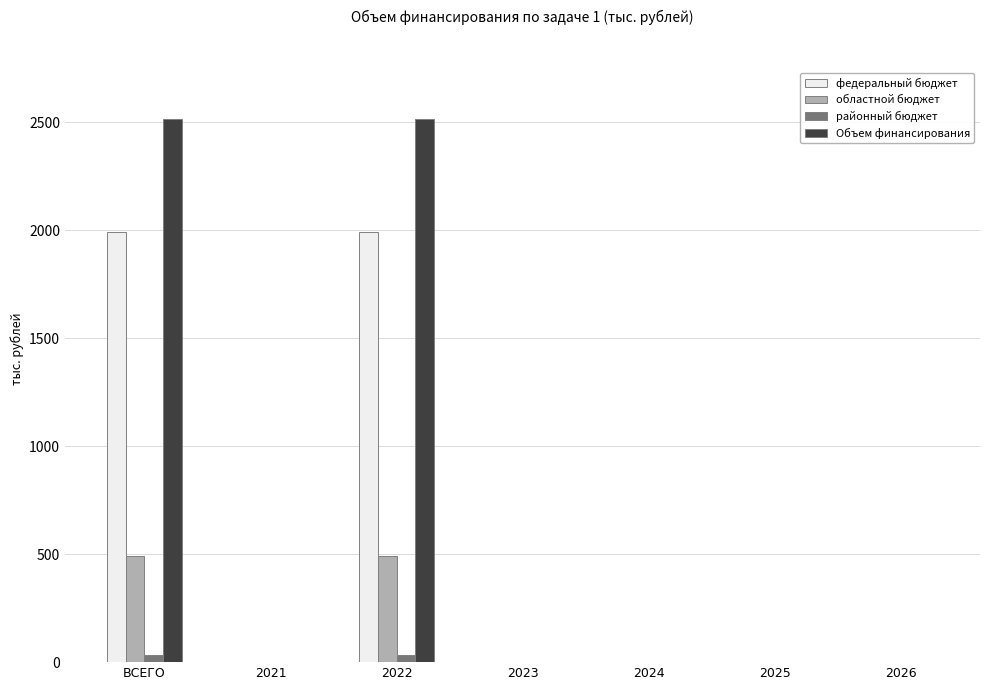

At which label is областной бюджет closest to 246?

2021